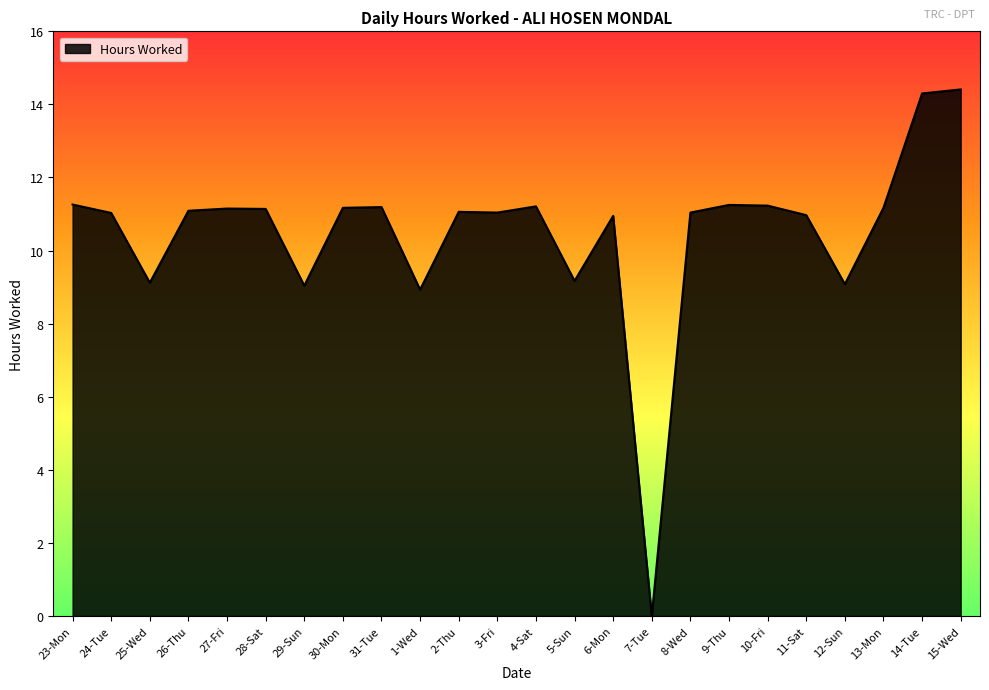

Which category has the lowest value across all series?

7-Tue